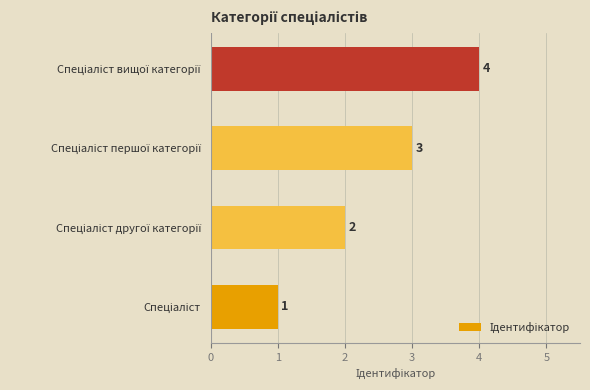

What is the difference between the maximum and minimum values?

3